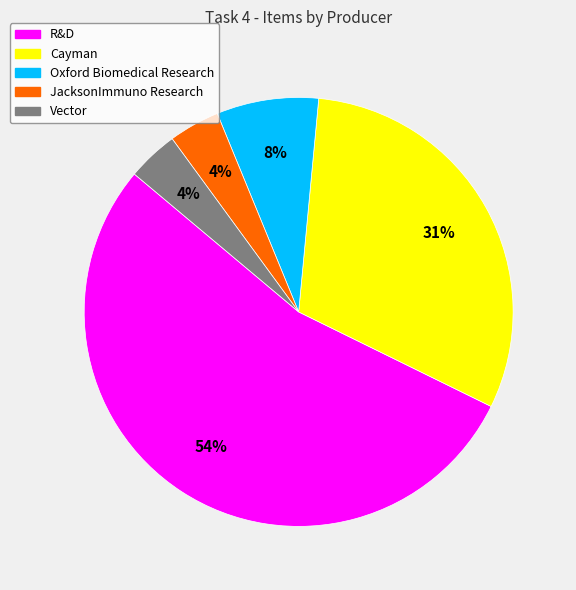

Is there a majority slice in this chart?

Yes